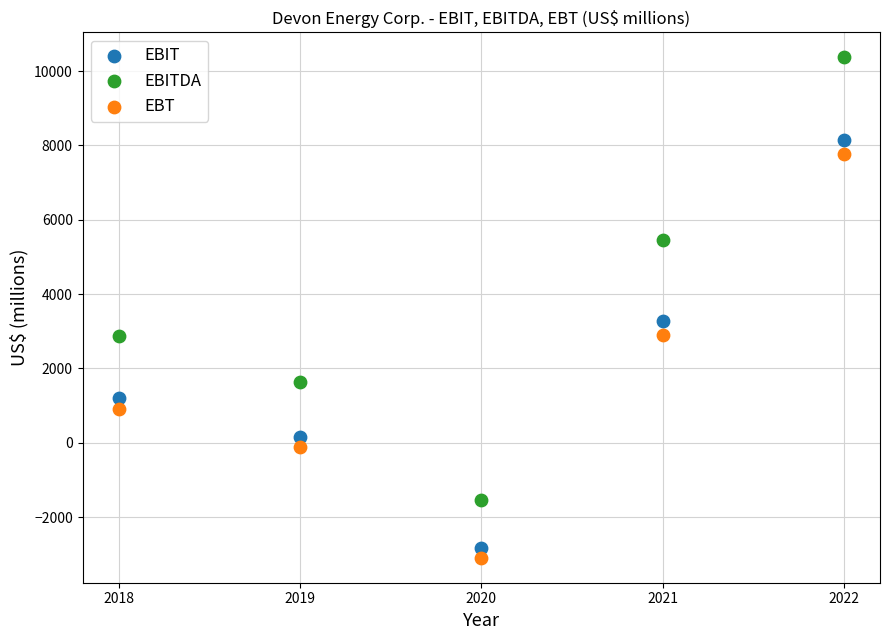

Which series contains the highest Y value?

EBITDA